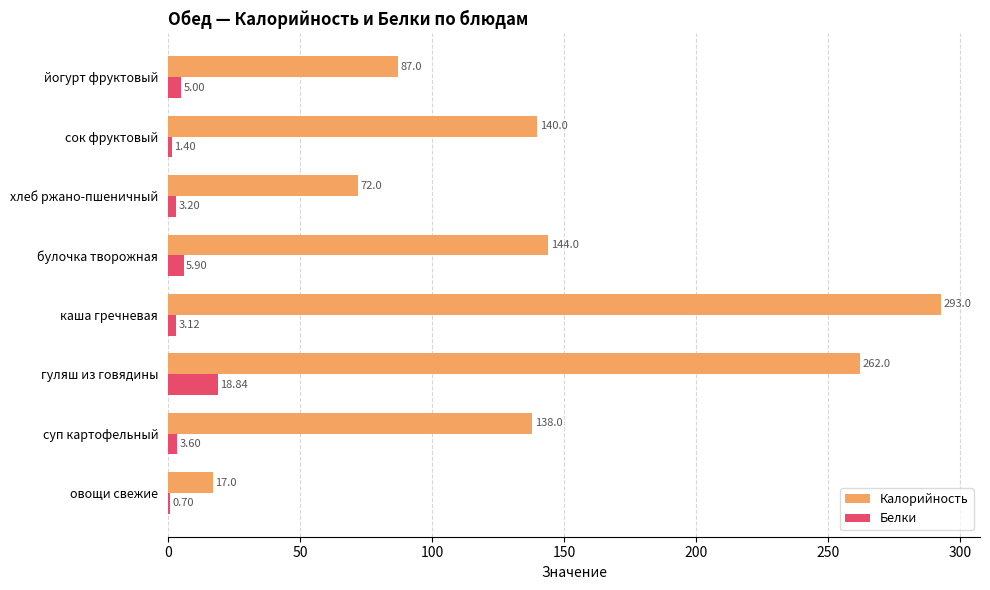

At which label is Белки closest to 9?

булочка творожная